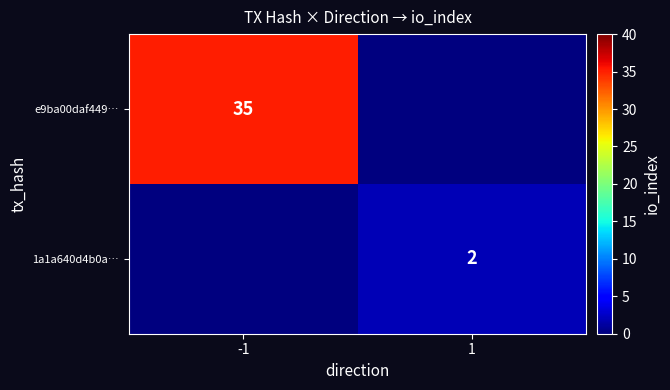

Is it true that e9ba00daf449… equals 18 at -1?

False